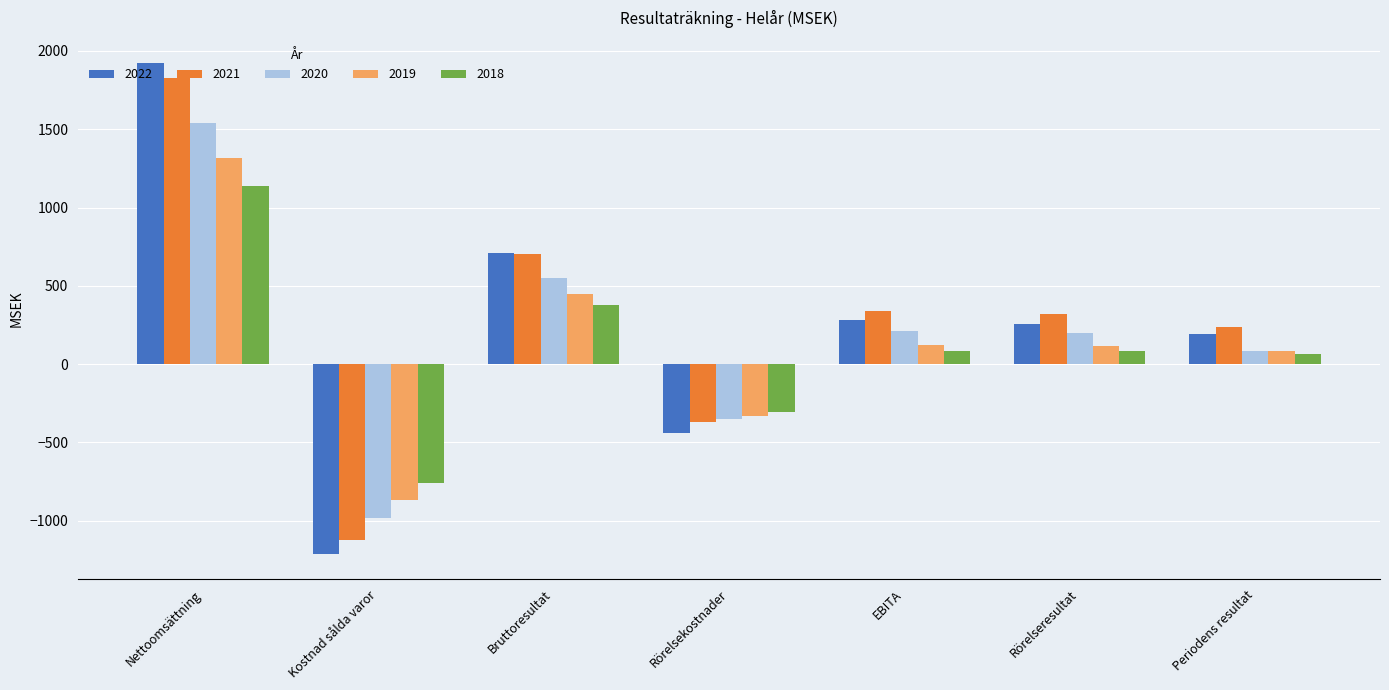

True or false: 2021 has a value of 703.5 at Bruttoresultat.

True